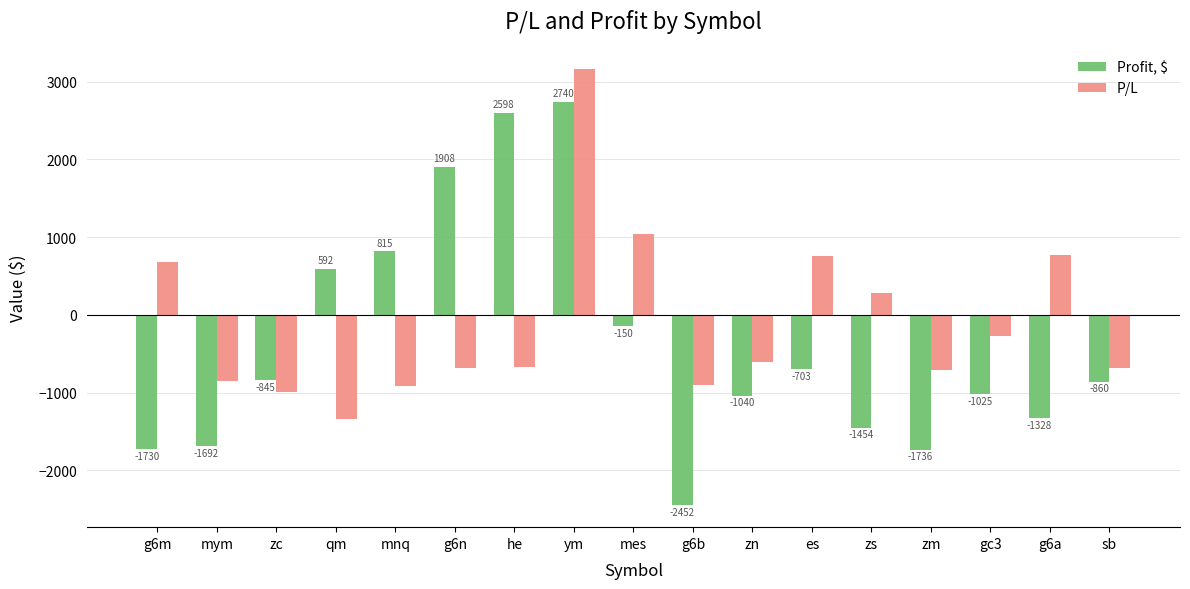

How many series are shown in this chart?

2